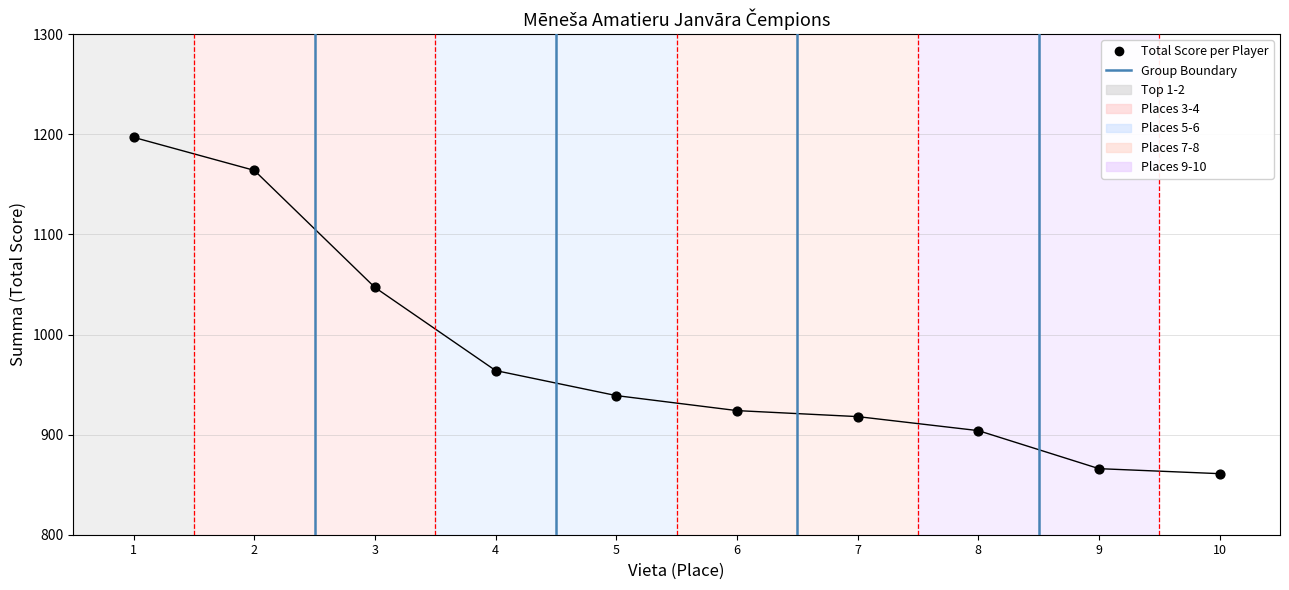

What is the range of X values (max minus min)?

9